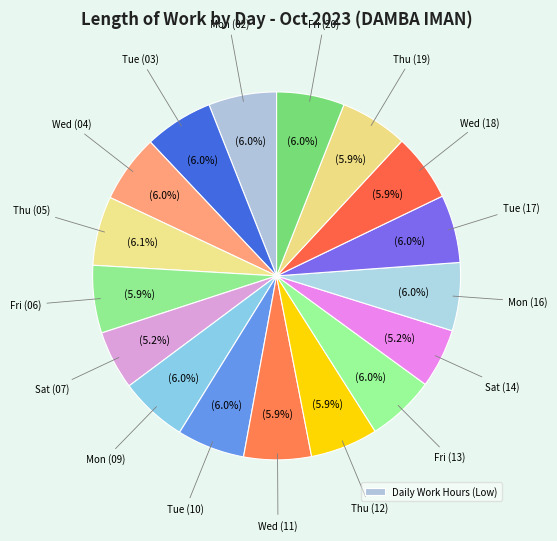

Count the number of slices in the pie.

17